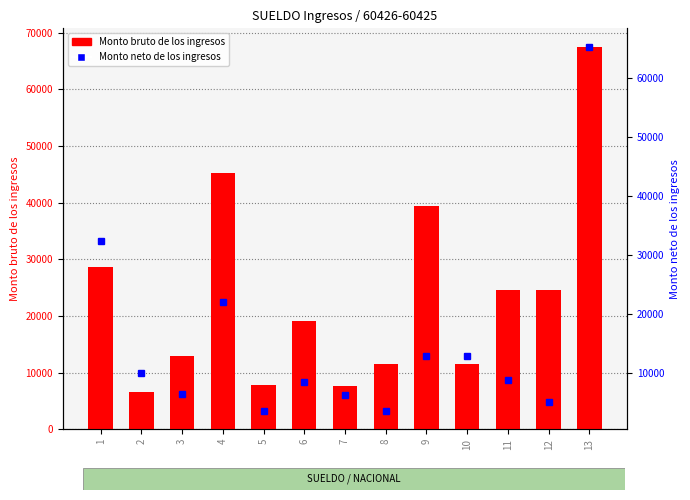

Is the value of Monto neto de los ingresos at 5 greater than the value of Monto bruto de los ingresos at 4?

No